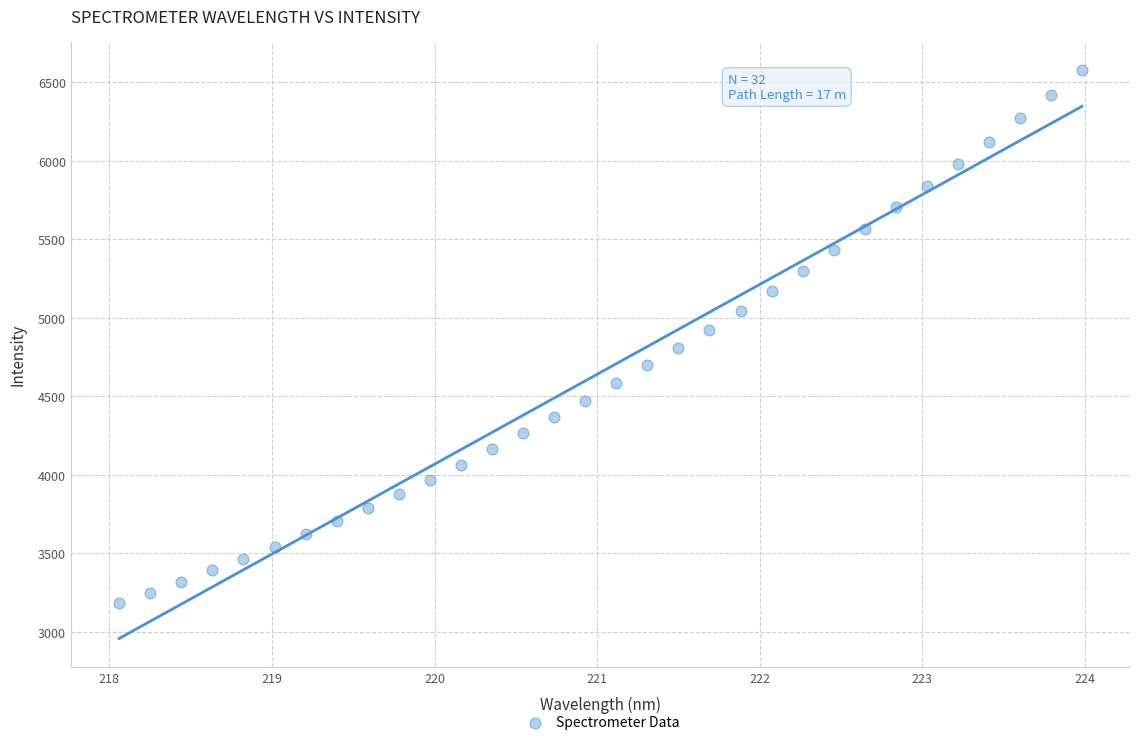

What is the range of Y values (max minus min)?

3396.3